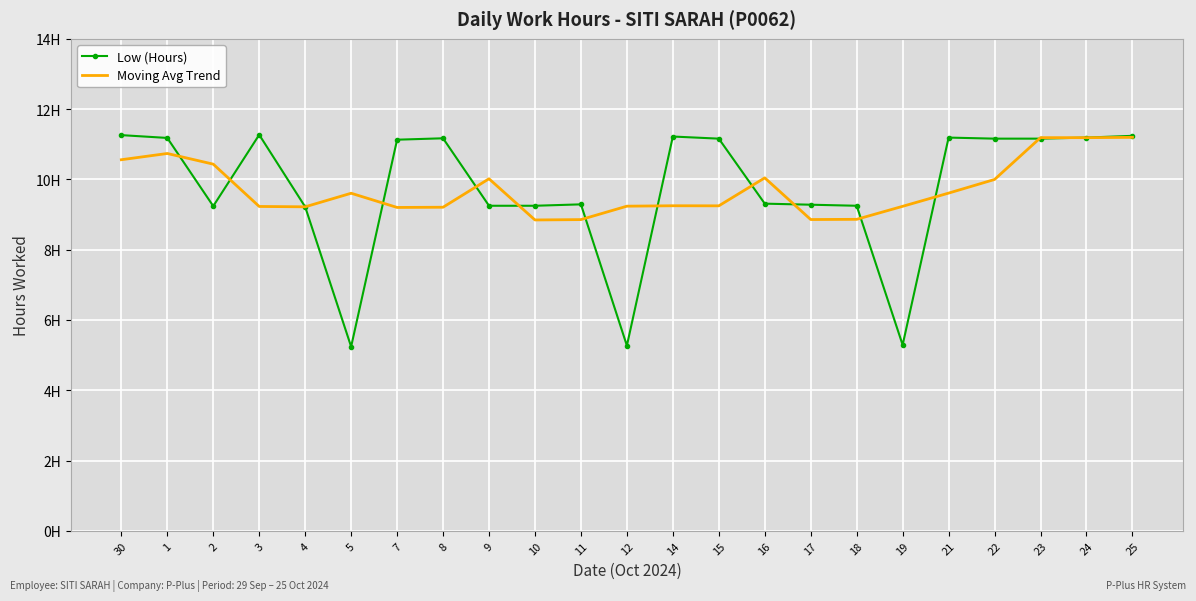

Reading left to right, what are all the values shown in this chart?

Low (Hours): 11.3	11.2	9.2	11.3	9.2	5.2	11.1	11.2	9.2	9.2	9.3	5.3	11.2	11.2	9.3	9.3	9.2	5.3	11.2	11.2	11.2	11.2	11.2
Moving Avg Trend: 10.6	10.7	10.4	9.2	9.2	9.6	9.2	9.2	10.0	8.8	8.9	9.2	9.2	9.2	10.0	8.9	8.9	9.2	9.6	10.0	11.2	11.2	11.2